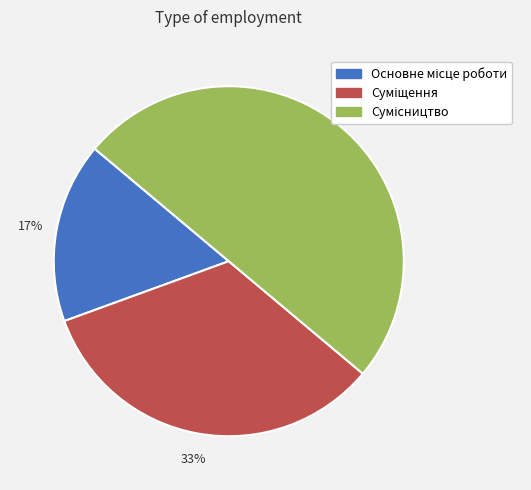

To the nearest percent, what is the average slice percentage?

33%